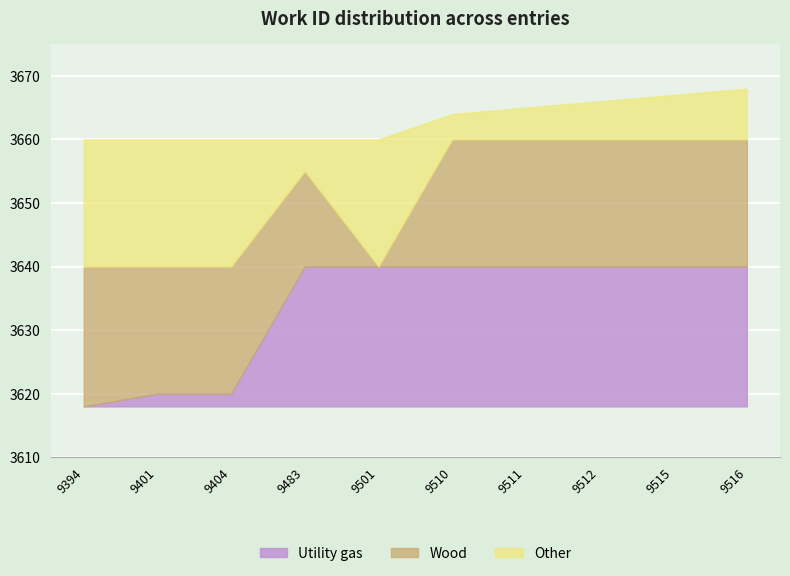

The value of Utility gas at 9515 is 13. True or false?

False